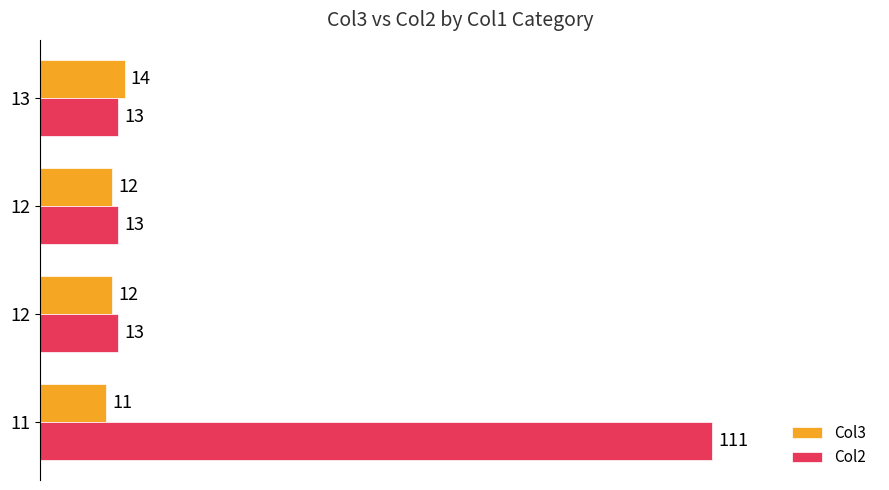

How many categories are shown in the chart?

4